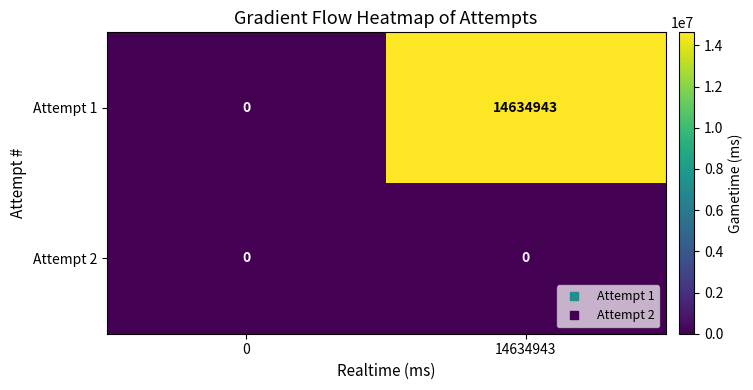

Which label corresponds to the largest value in the chart?

14634943